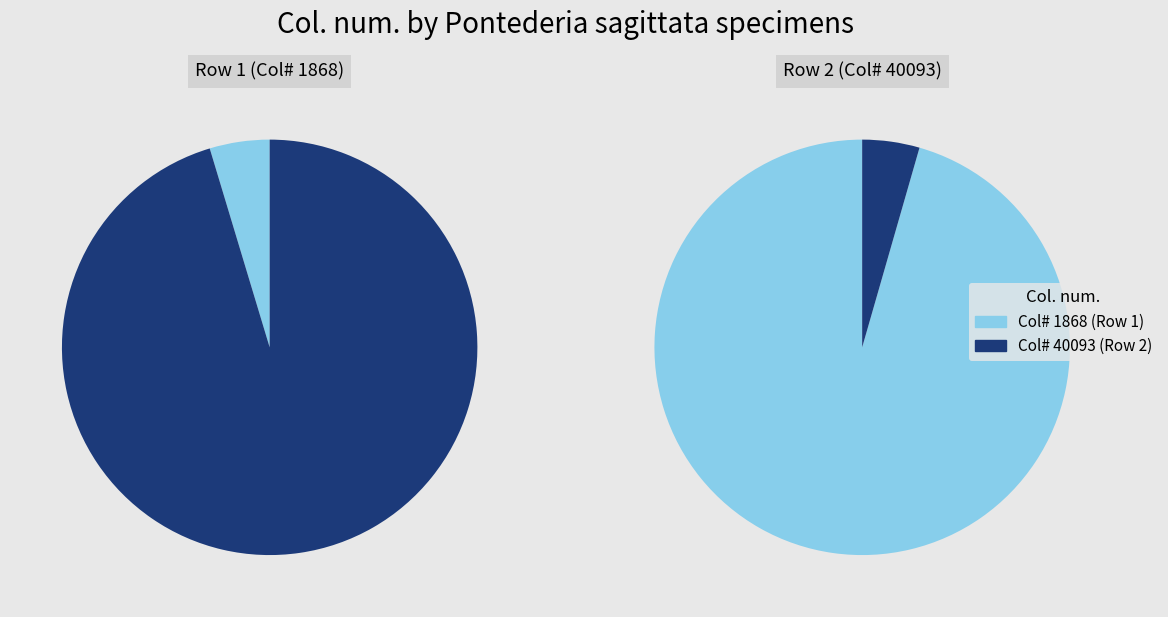

How many slices are in this pie chart?

2